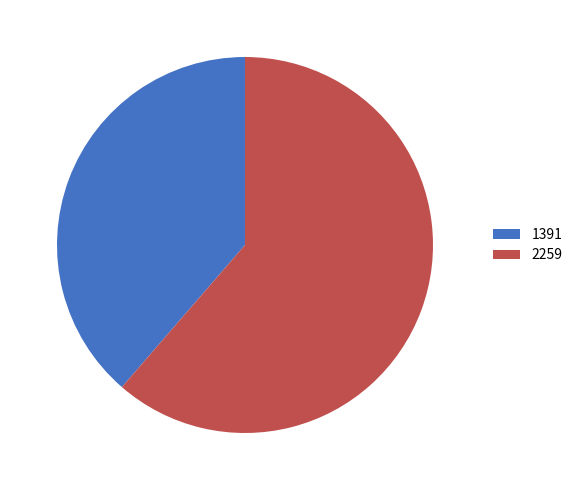

Which category has the smallest portion of the pie?

1391